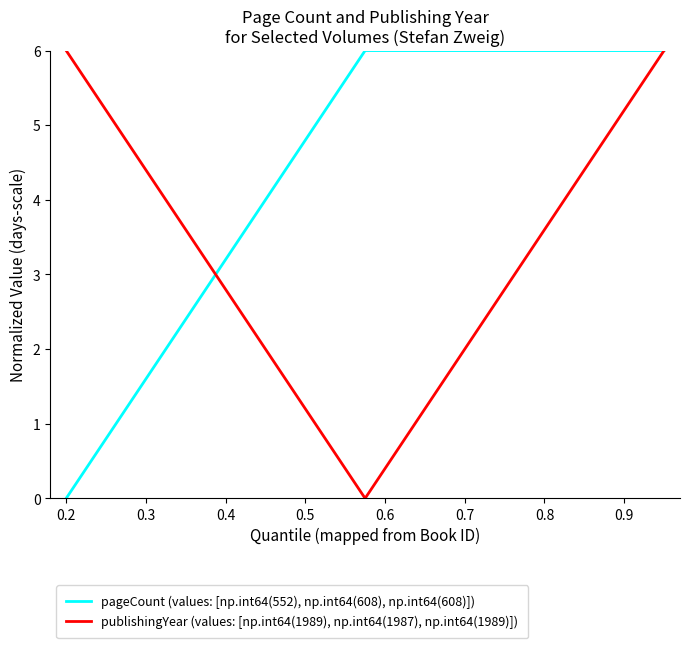

Reading left to right, list all the values displayed in this chart.

pageCount (values: [np.int64(552), np.int64(608), np.int64(608)]): 0.0	6.0	6.0
publishingYear (values: [np.int64(1989), np.int64(1987), np.int64(1989)]): 6.0	0.0	6.0